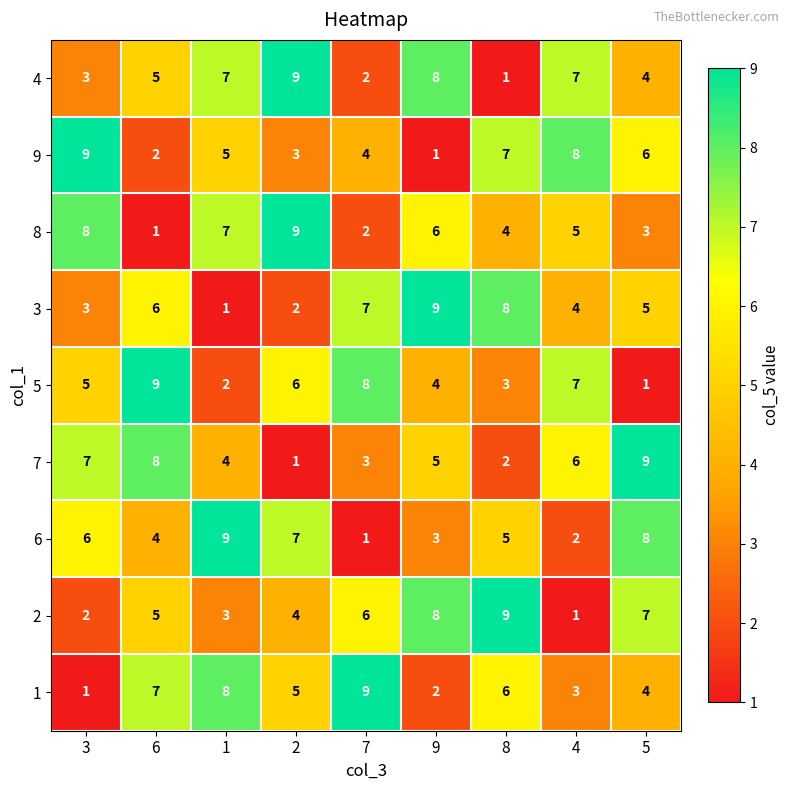

What is the difference between the highest and lowest values at 2?

8